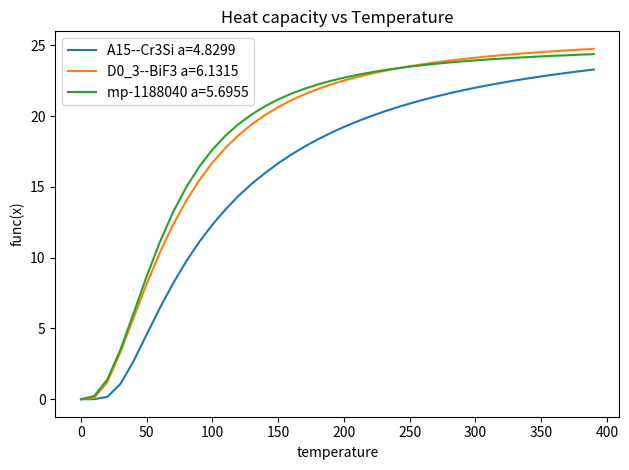

What is the maximum value shown in the chart?

24.7